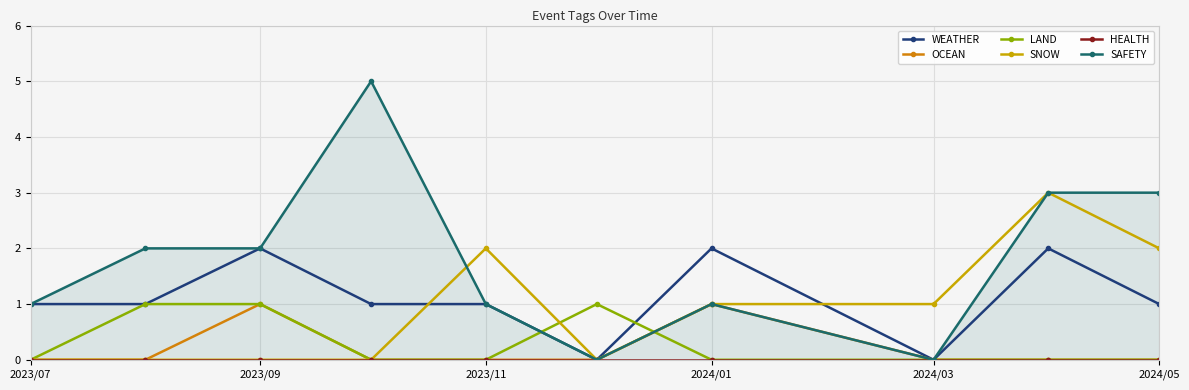

True or false: LAND has more than 0 points higher than both neighbors.

True